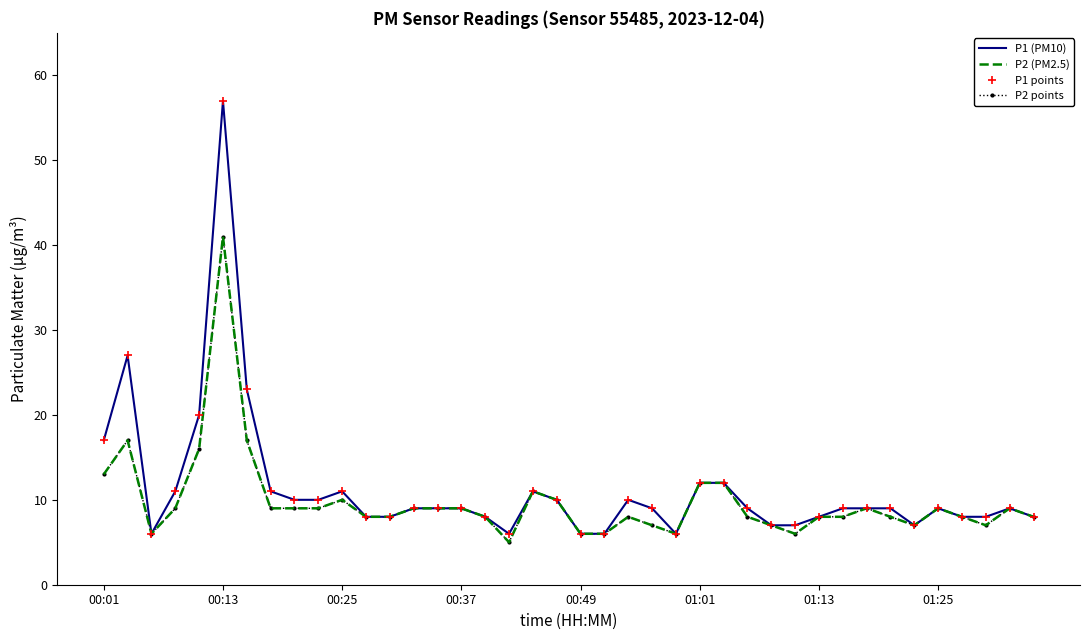

How many interior local peaks does the P2 (PM2.5) series have?

8